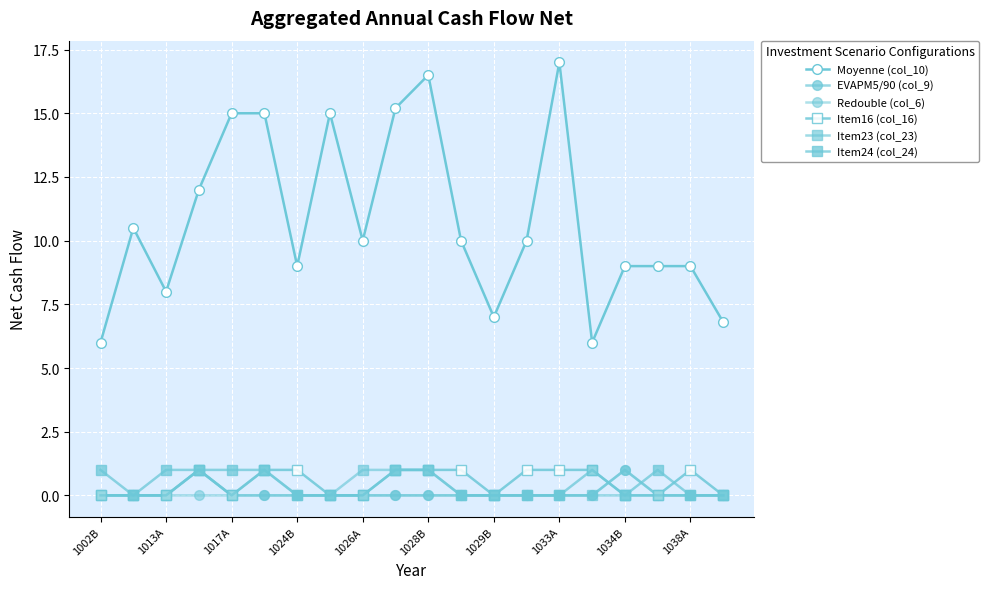

What is the average value of the Redouble (col_6) series?

0.1